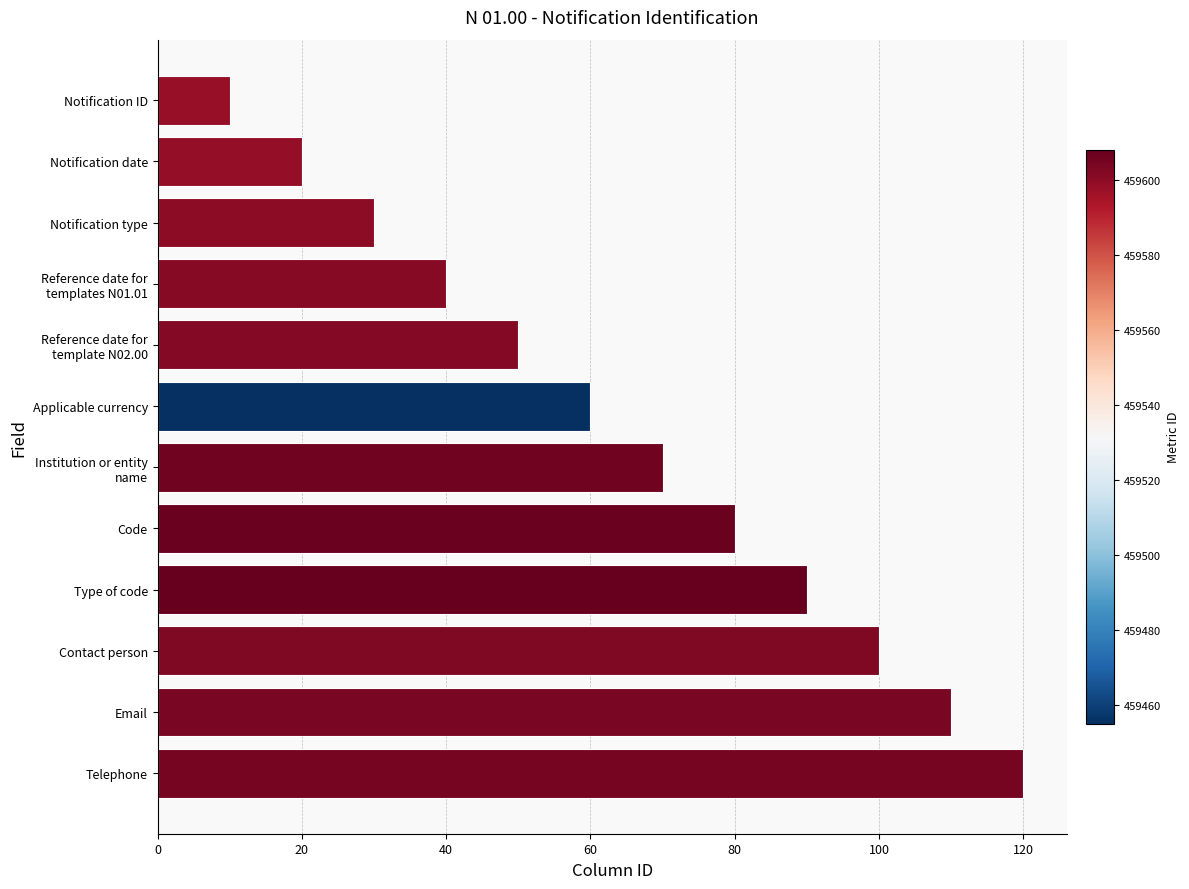

What is the smallest value displayed?

10